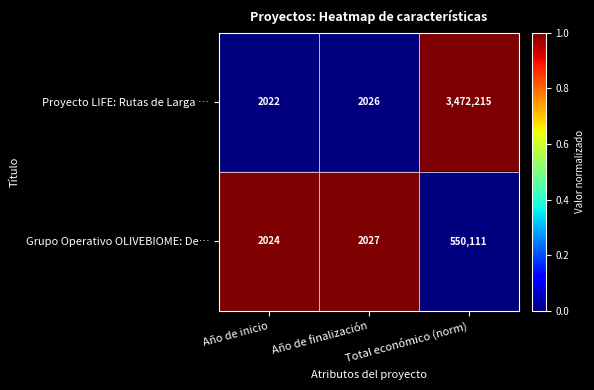

At which category is the sum across all series the highest?

Total económico (norm)